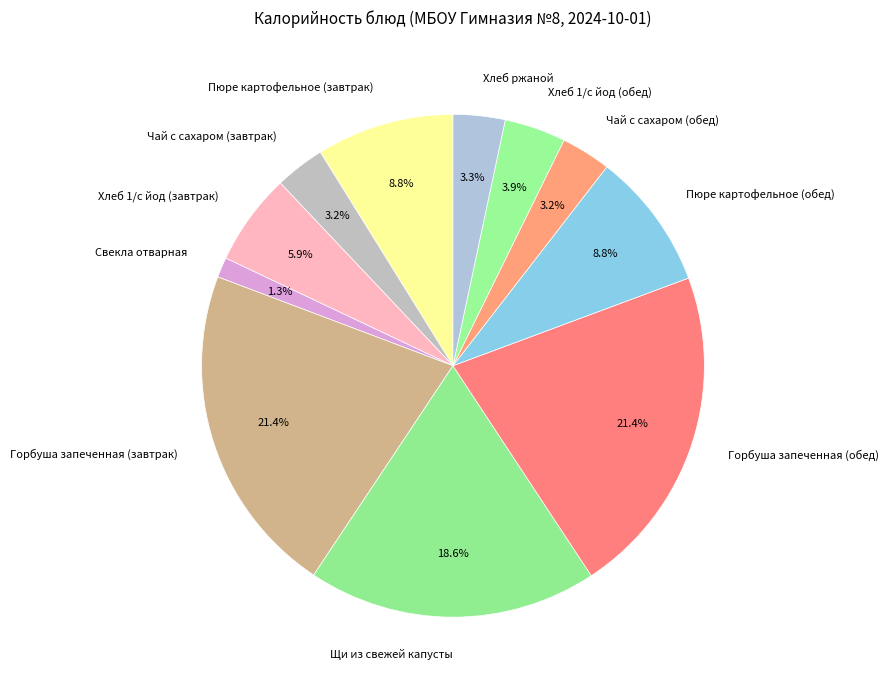

Do Горбуша запеченная (обед) and Хлеб 1/с йод (завтрак) together represent more than half of the pie?

No